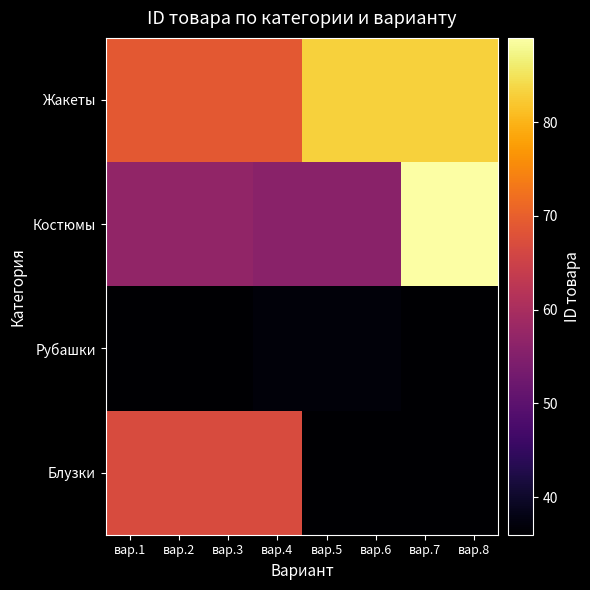

What is the difference between the highest and lowest values at вар.1?

33